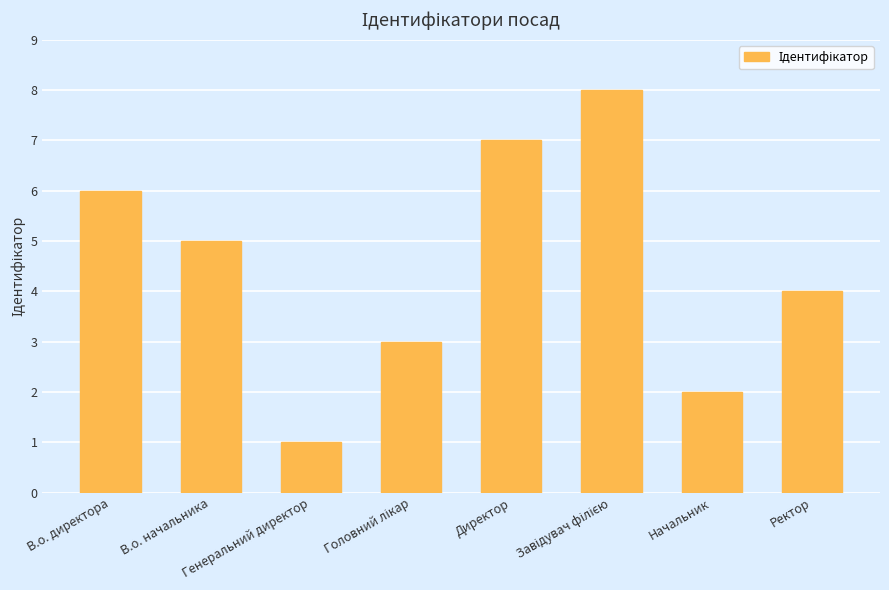

What is the minimum value shown in the chart?

1